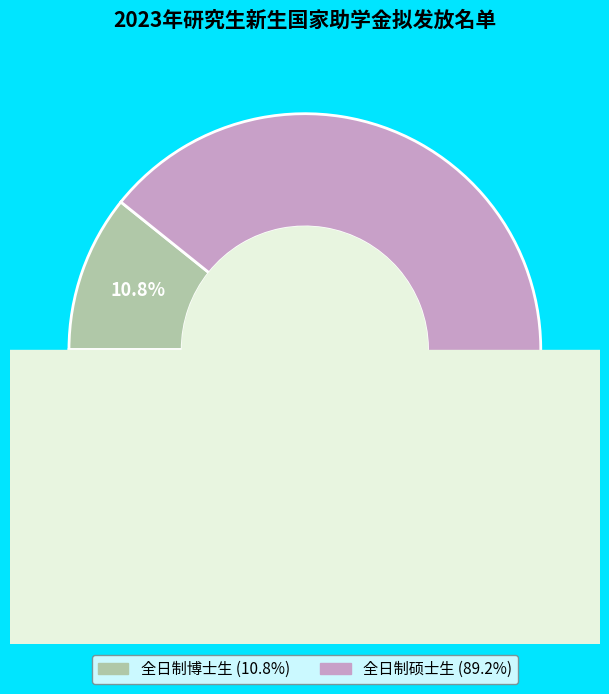

Which category has the biggest portion of the pie?

全日制硕士生